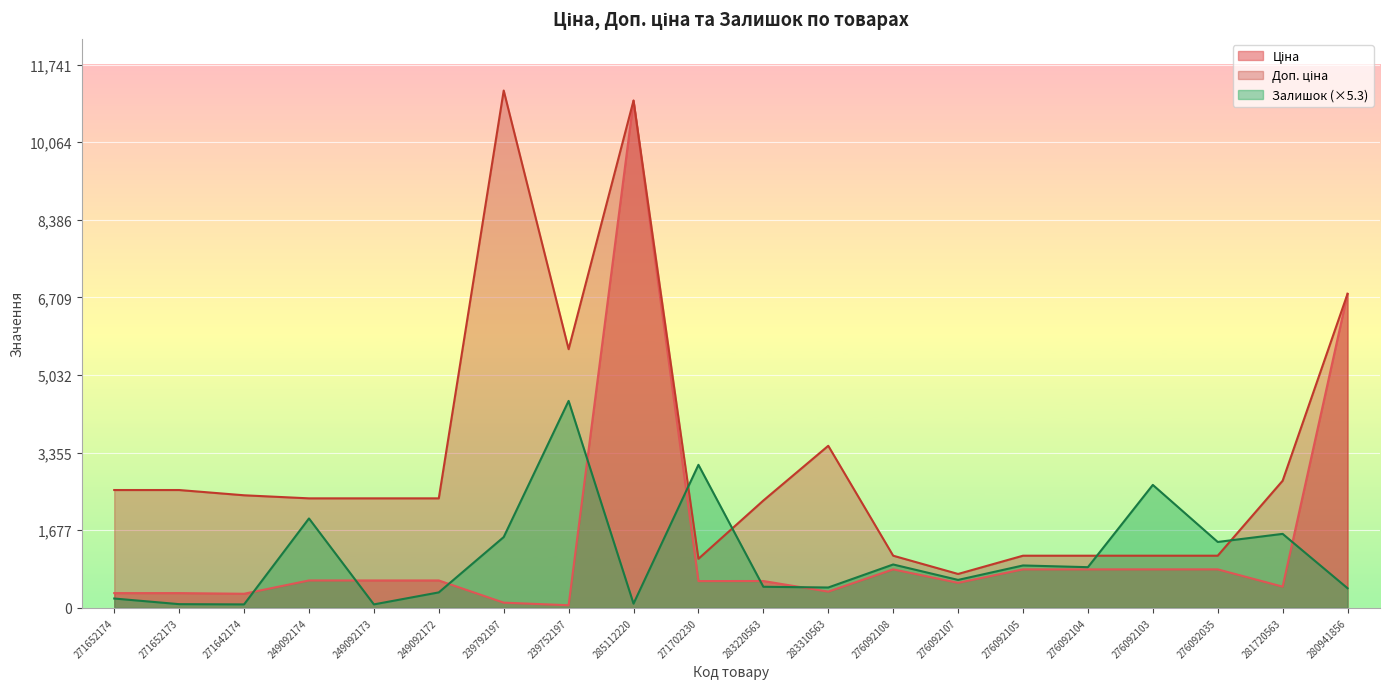

What is the sum of the Доп. ціна values at 271652173 and 271702230?

3606.4